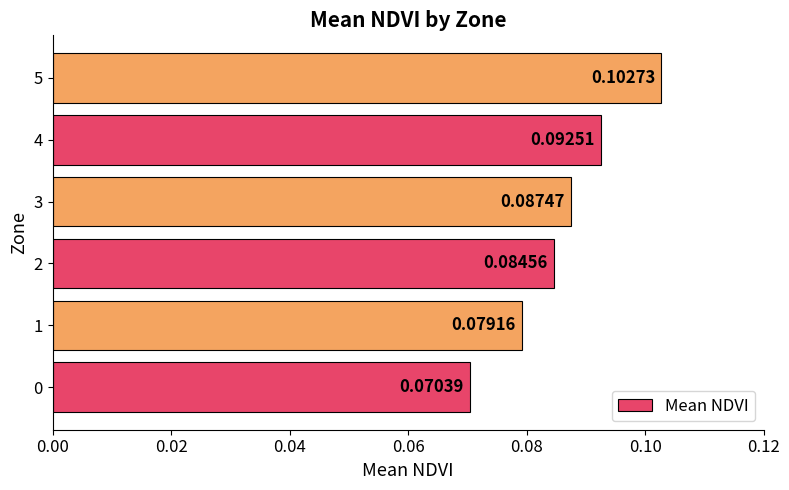

How many values are between 0 and 1?

6